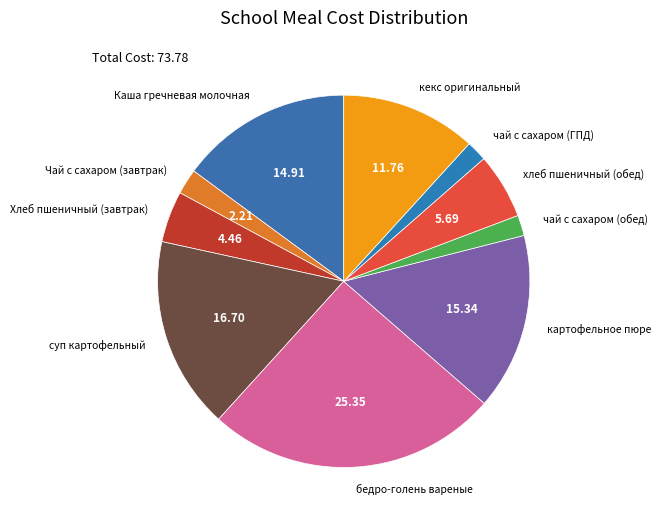

How many slices are in this pie chart?

10